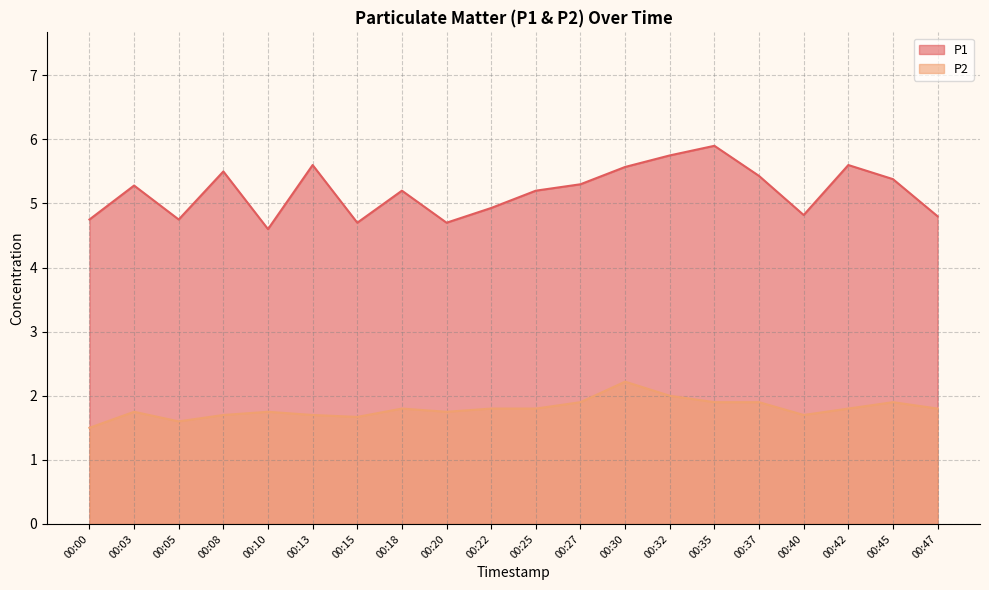

The value of P2 at 00:35 is 2.9. True or false?

False